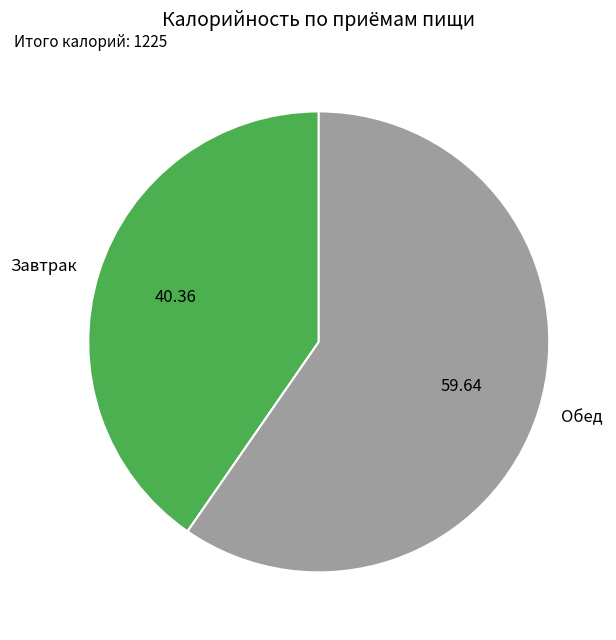

Which has a higher value, Обед or Завтрак?

Обед